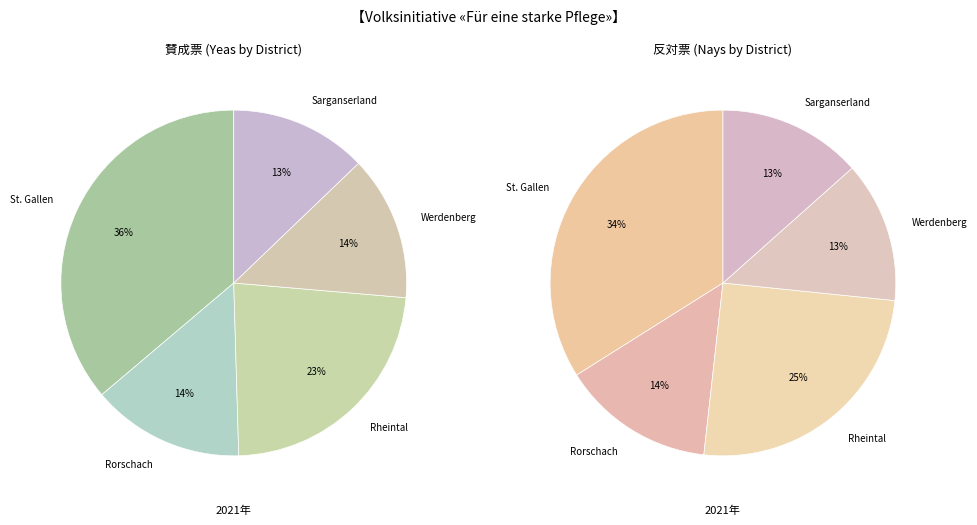

The Muolen slice represents 11% of the pie. True or false?

False